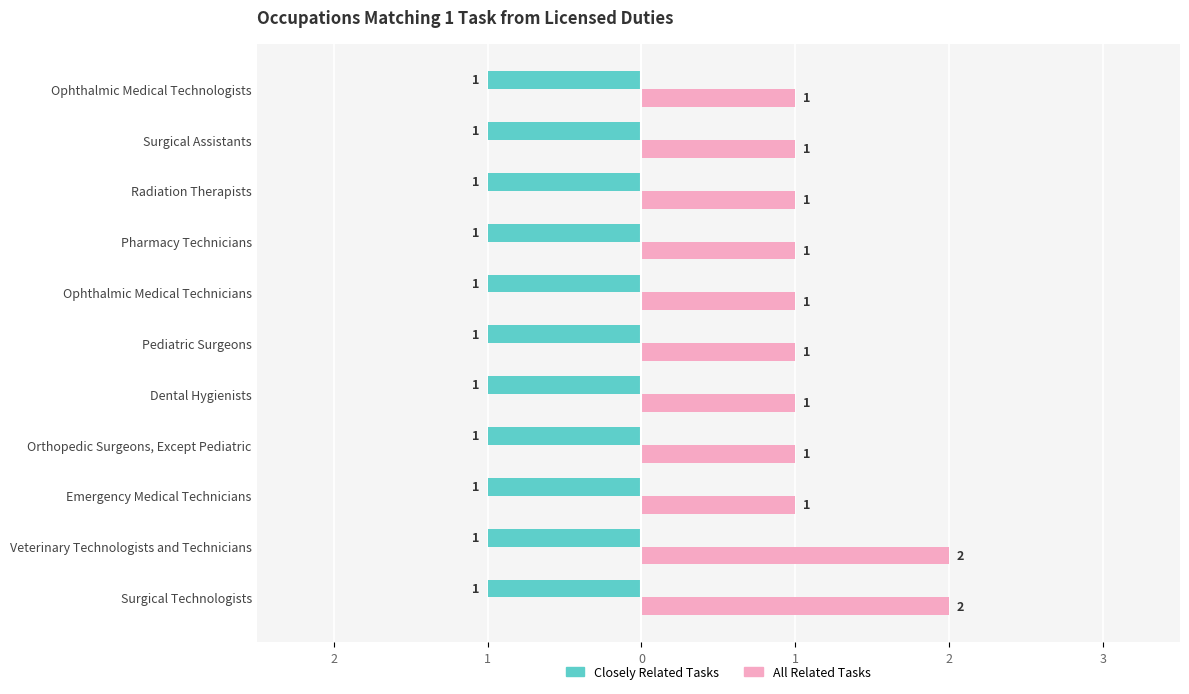

What are all the series names shown in the legend?

Closely Related Tasks, All Related Tasks